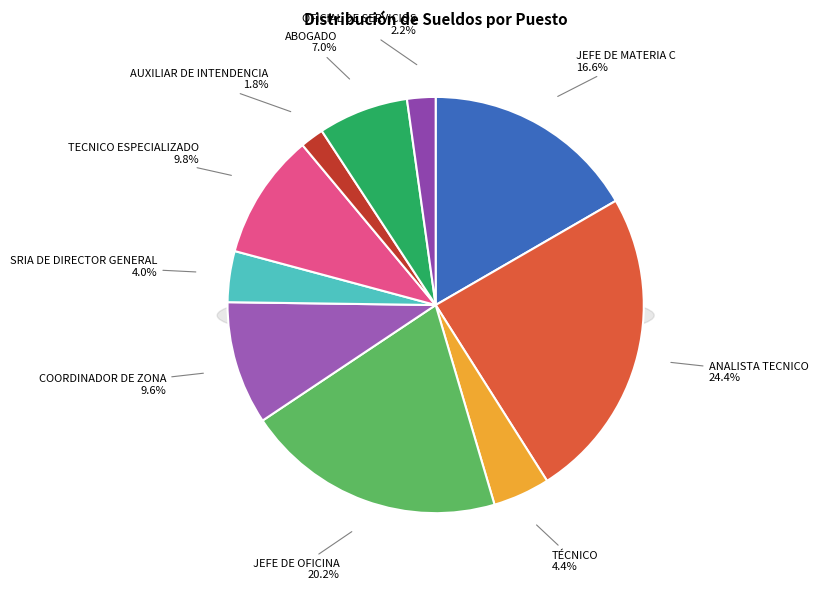

What is the ratio of the value at JEFE DE OFICINA to the value at SRIA DE DIRECTOR GENERAL?

5.1